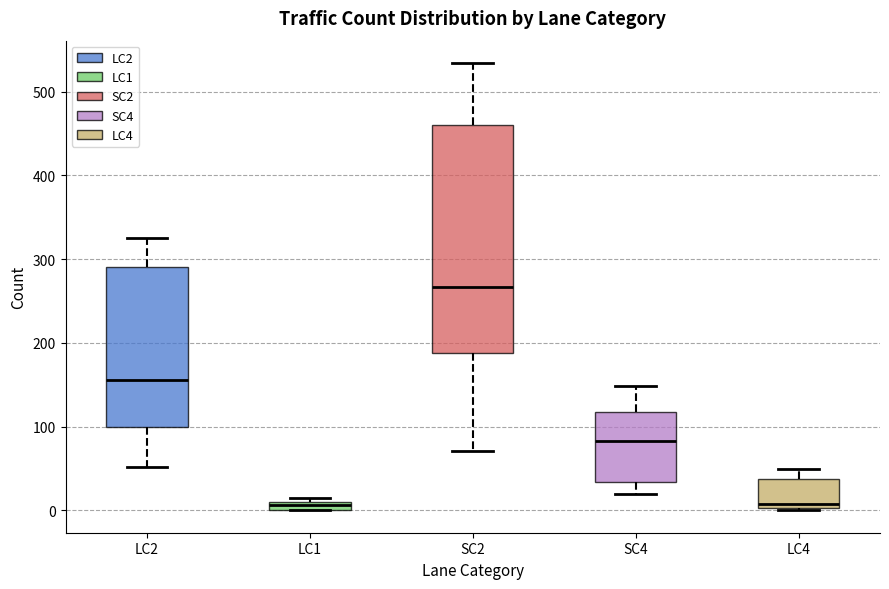

Where is the lower edge of the box for SC4 on the y-axis? The values are not printed on the chart, so give them approximately, as read against the axis.

30